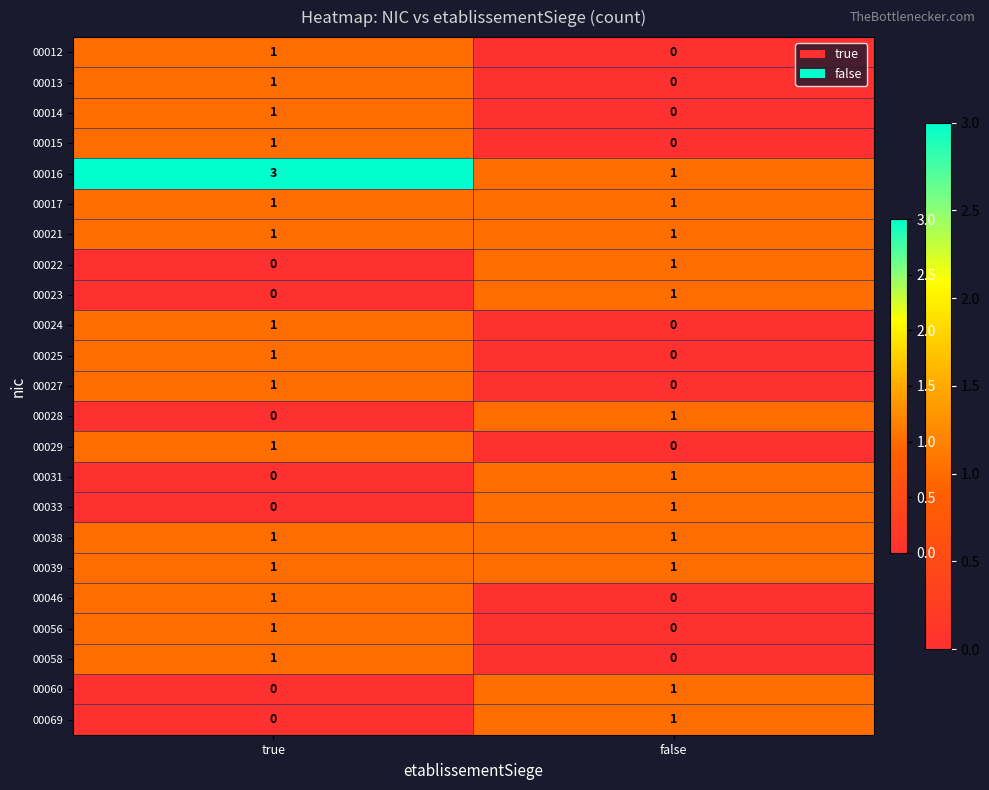

Which category has the highest value in the 00014 series?

true